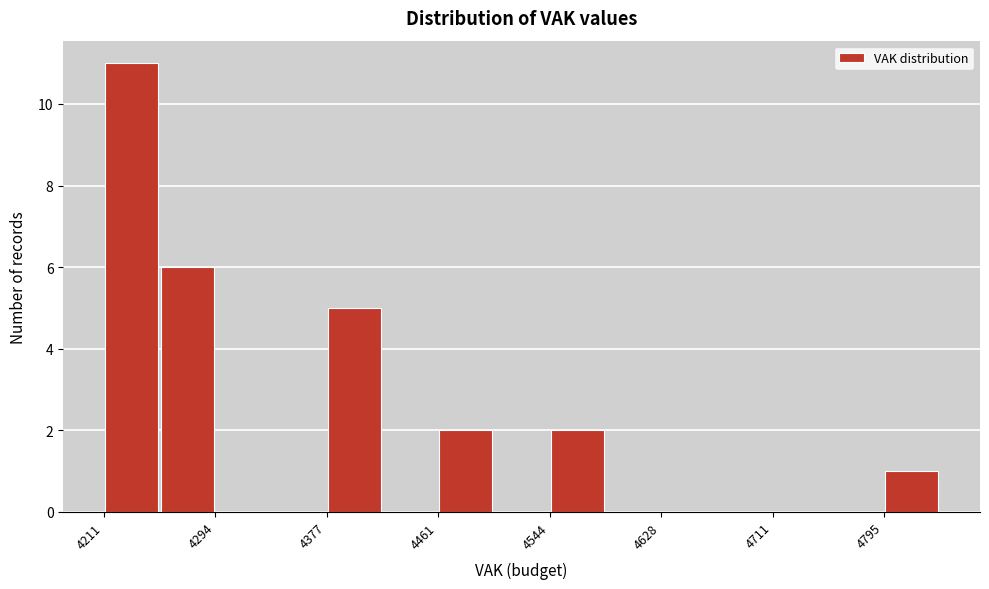

Reading left to right, list every bar in this chart as the range it spans on the x-axis followed by its height. Neither the bar edges nor the heights are printed on the chart, so give them approximately, as read against the axes.

4210 to 4250: 11
4250 to 4290: 6
4290 to 4340: 0
4340 to 4380: 0
4380 to 4420: 5
4420 to 4460: 0
4460 to 4500: 2
4500 to 4540: 0
4540 to 4590: 2
4590 to 4630: 0
4630 to 4670: 0
4670 to 4710: 0
4710 to 4750: 0
4750 to 4800: 0
4800 to 4840: 1